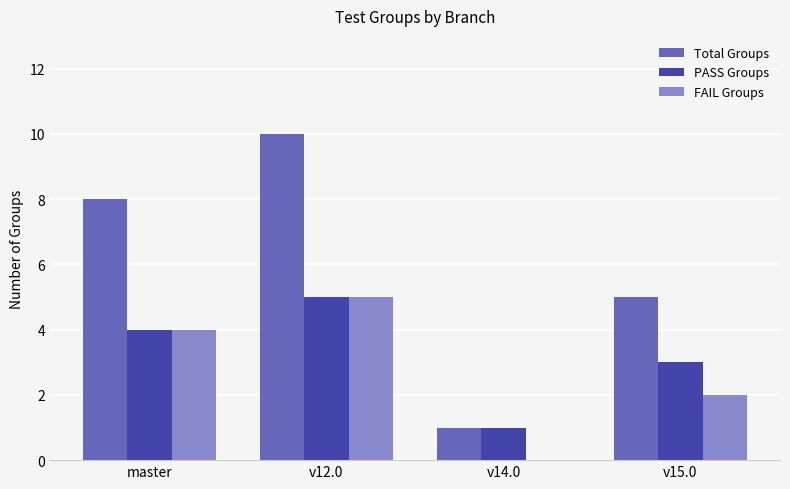

Which label corresponds to the largest value in the chart?

v12.0